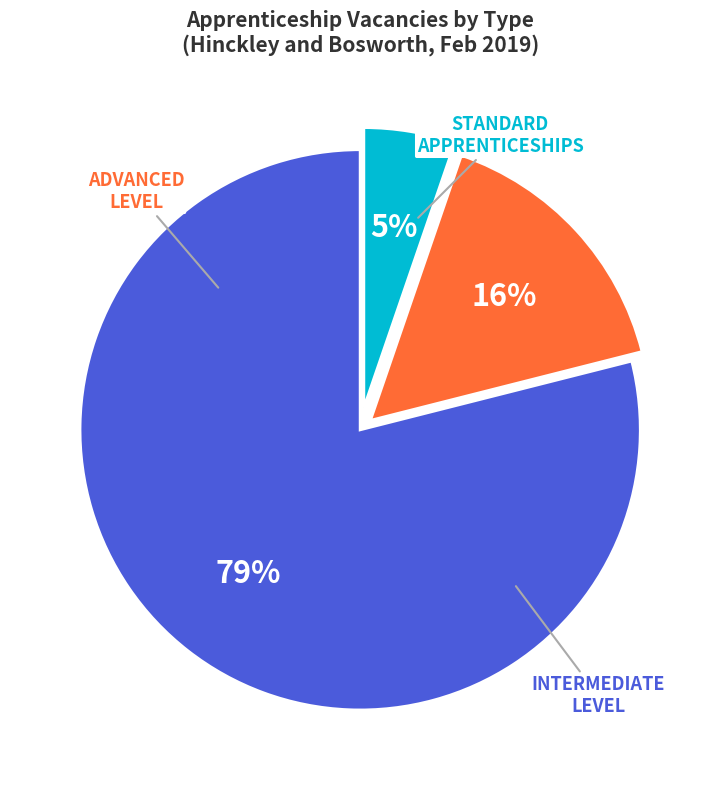

Does any single category account for the majority?

Yes